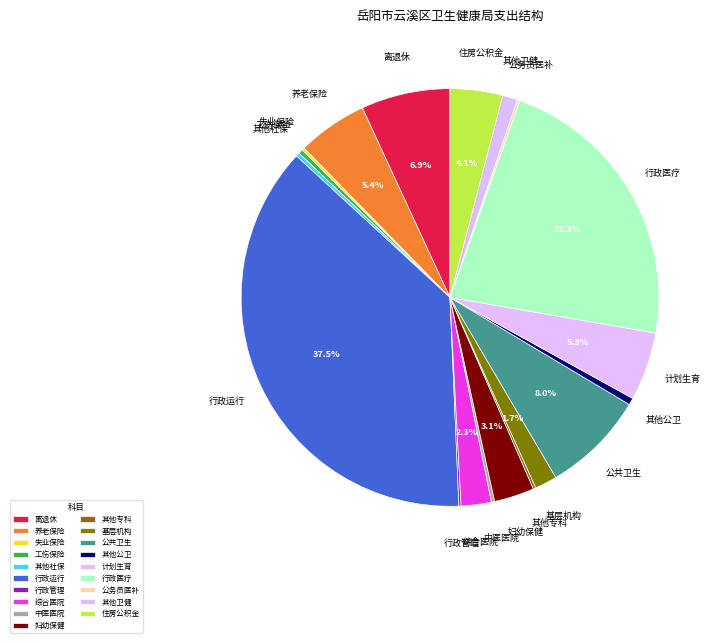

Does 离退休 represent more than half of the total?

No